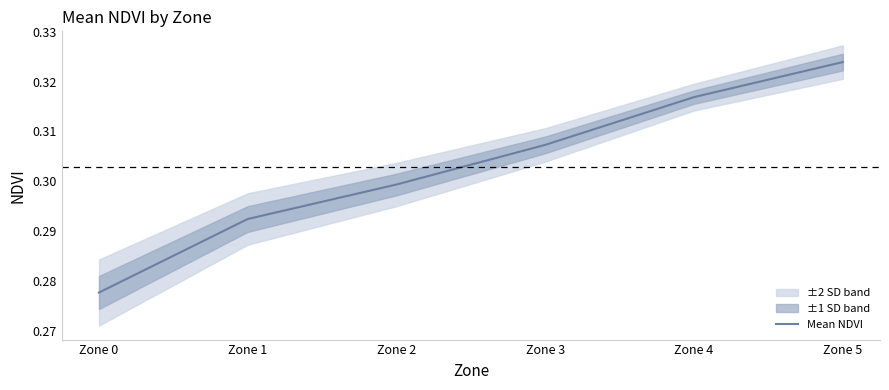

True or false: the data shows 0.2 at Zone 3.

False